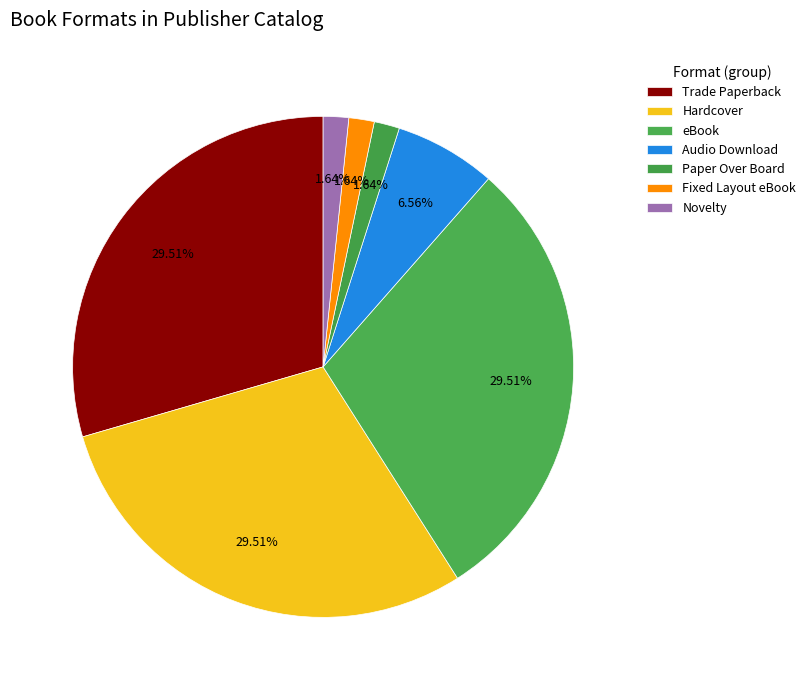

Rank the categories by value from highest to lowest.

Trade Paperback, Hardcover, eBook, Audio Download, Paper Over Board, Fixed Layout eBook, Novelty